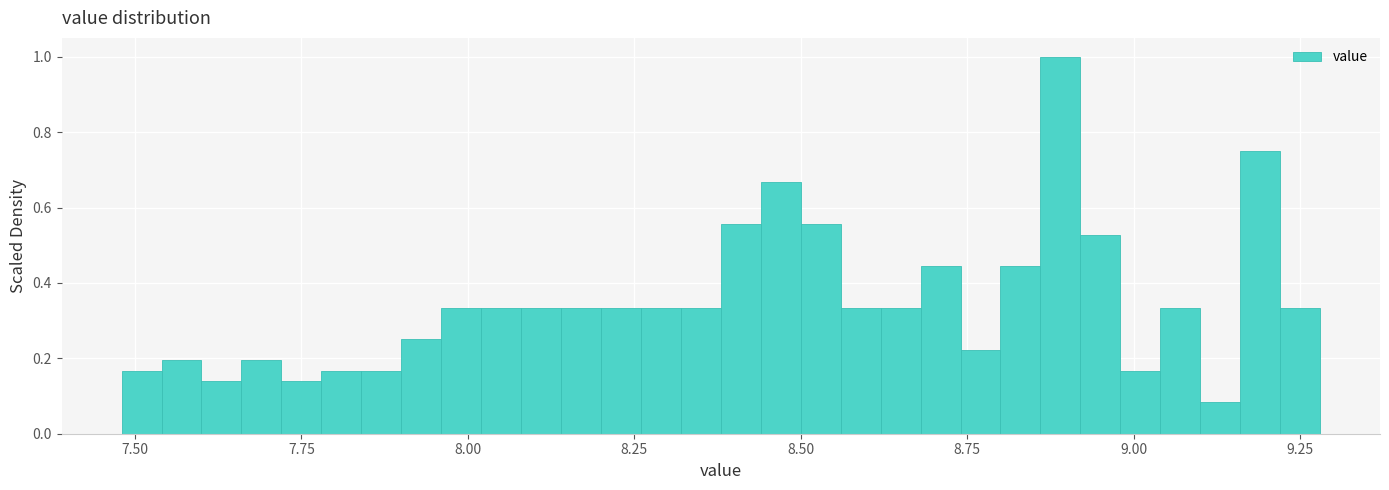

Read against the x-axis, roughly where is the centre of the tallest bar?

8.90